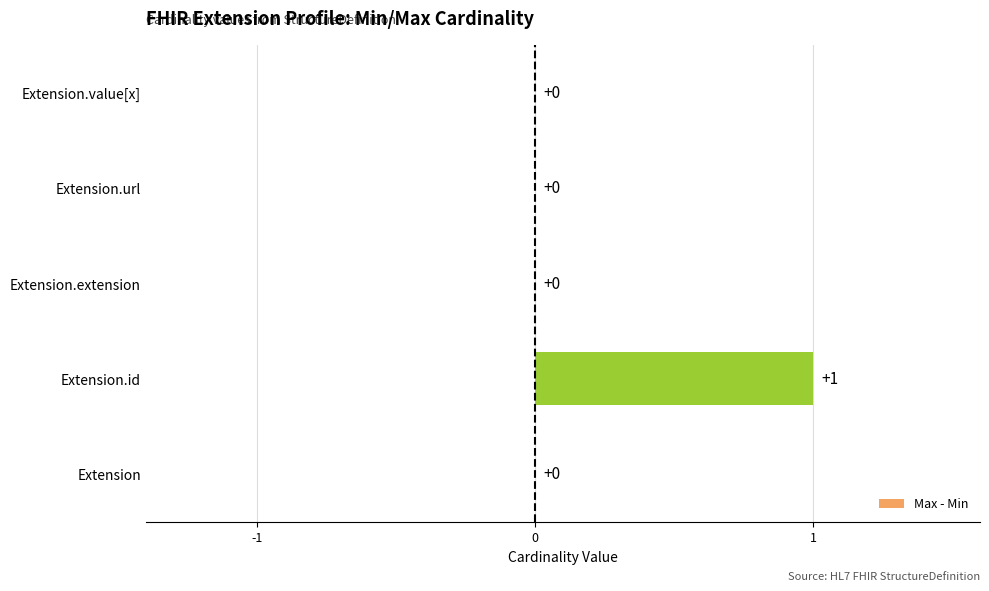

What is the sum of all values?

1